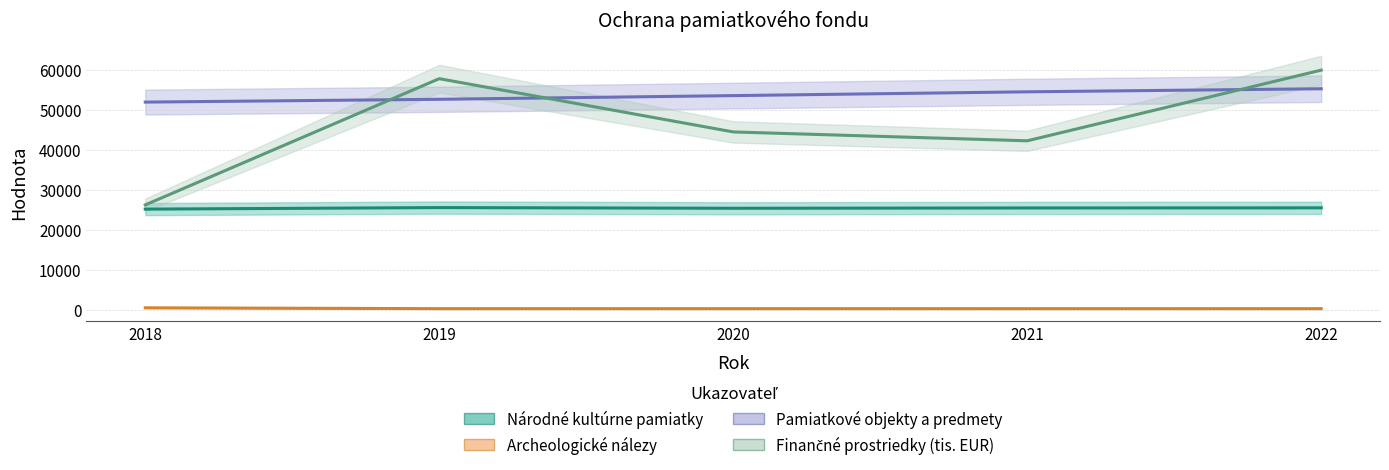

True or false: Finančné prostriedky (tis. EUR) has more than 0 points higher than both neighbors.

True